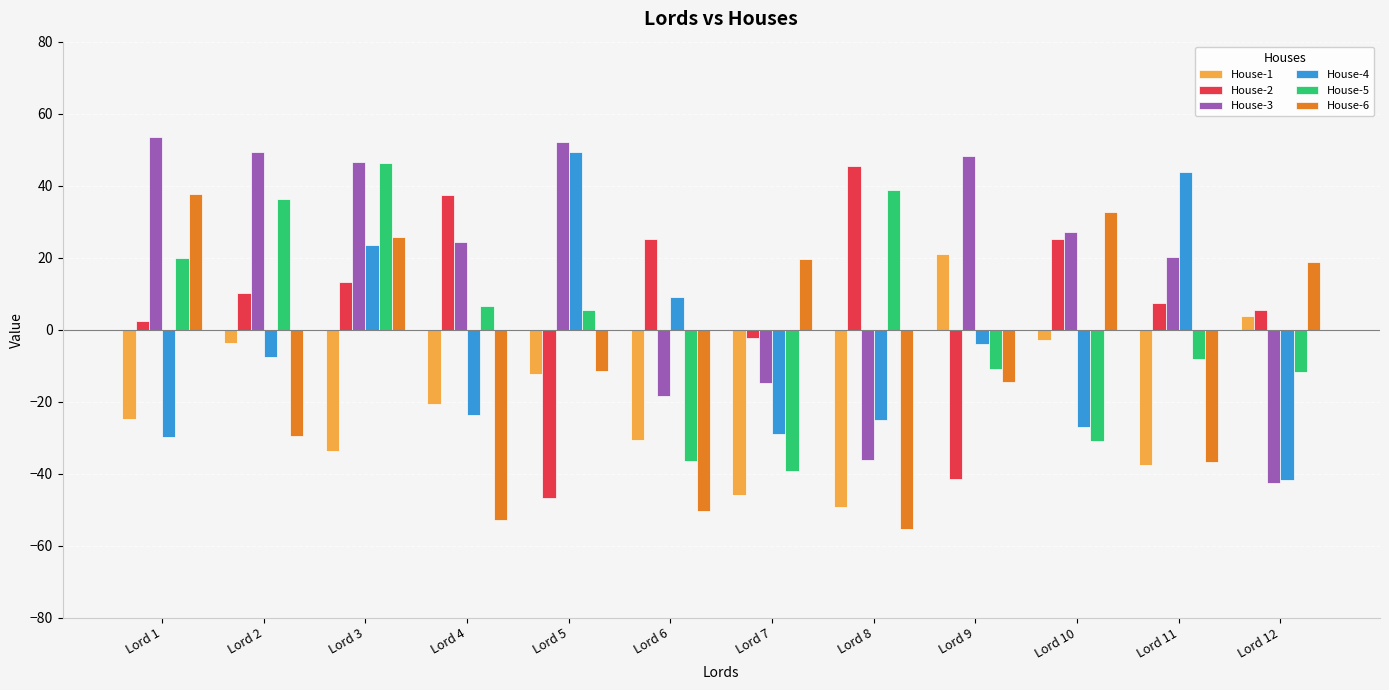

What is the smallest value displayed?

-55.2